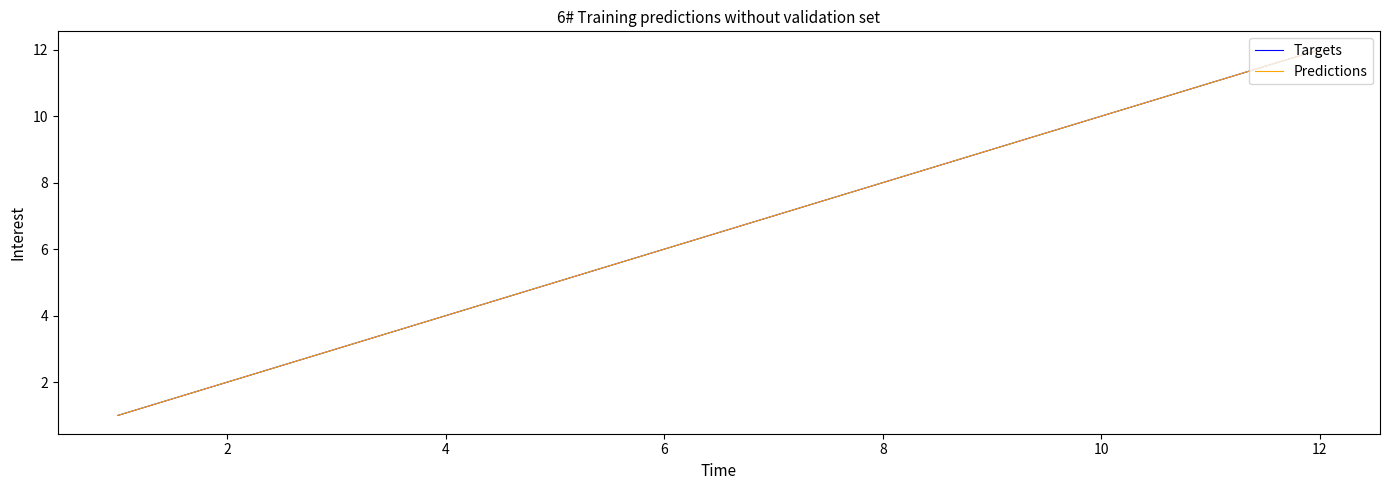

Does the chart display data point markers on the line(s)?

No